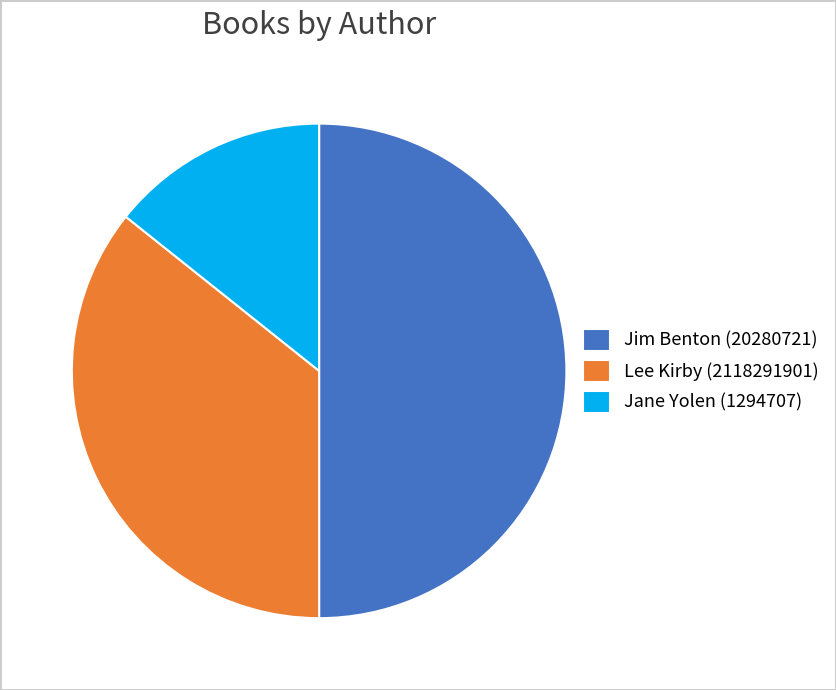

Rank the categories by value from lowest to highest.

Jane Yolen (1294707), Lee Kirby (2118291901), Jim Benton (20280721)